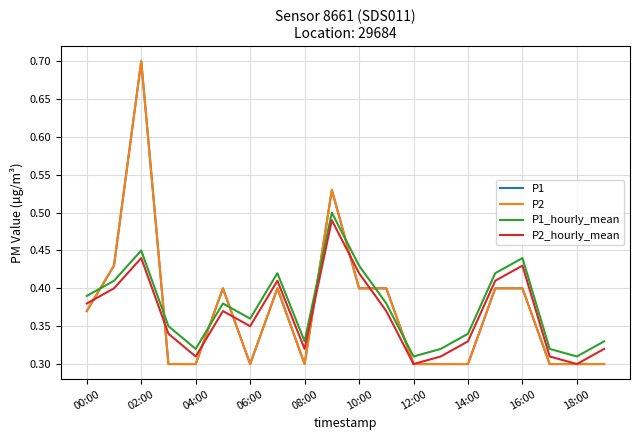

Does the chart have visible grid lines?

Yes